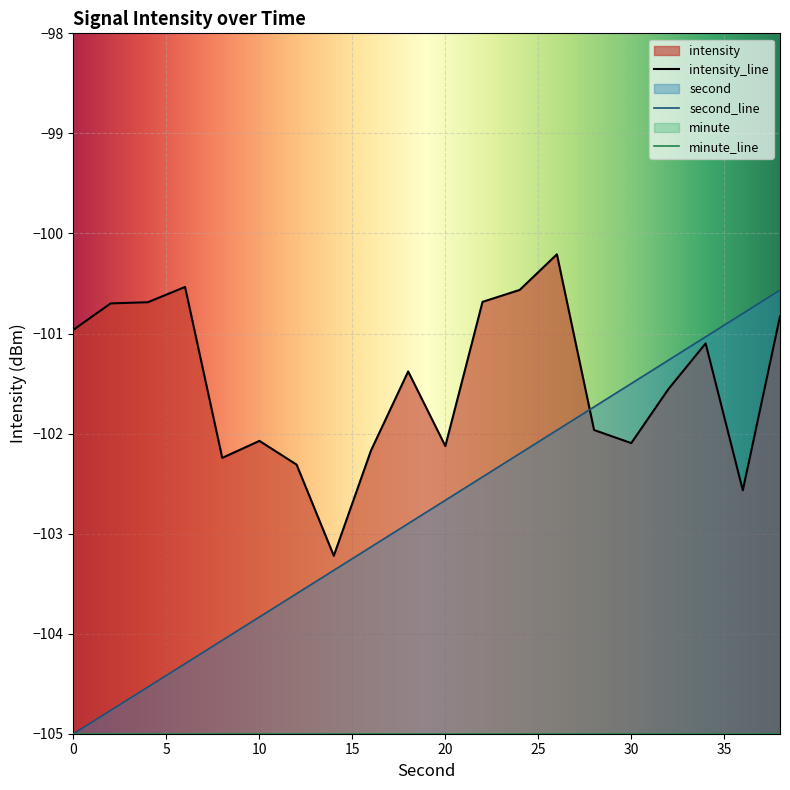

Reading right to left, list all the values displayed in this chart.

second: 38=-100.6	36=-100.8	34=-101.0	32=-101.3	30=-101.5	28=-101.7	26=-102.0	24=-102.2	22=-102.4	20=-102.7	18=-102.9	16=-103.1	14=-103.4	12=-103.6	10=-103.8	8=-104.1	6=-104.3	4=-104.5	2=-104.8	0=-105.0
intensity: 38=-100.8	36=-102.6	34=-101.1	32=-101.6	30=-102.1	28=-102.0	26=-100.2	24=-100.6	22=-100.7	20=-102.1	18=-101.4	16=-102.2	14=-103.2	12=-102.3	10=-102.1	8=-102.2	6=-100.5	4=-100.7	2=-100.7	0=-101.0